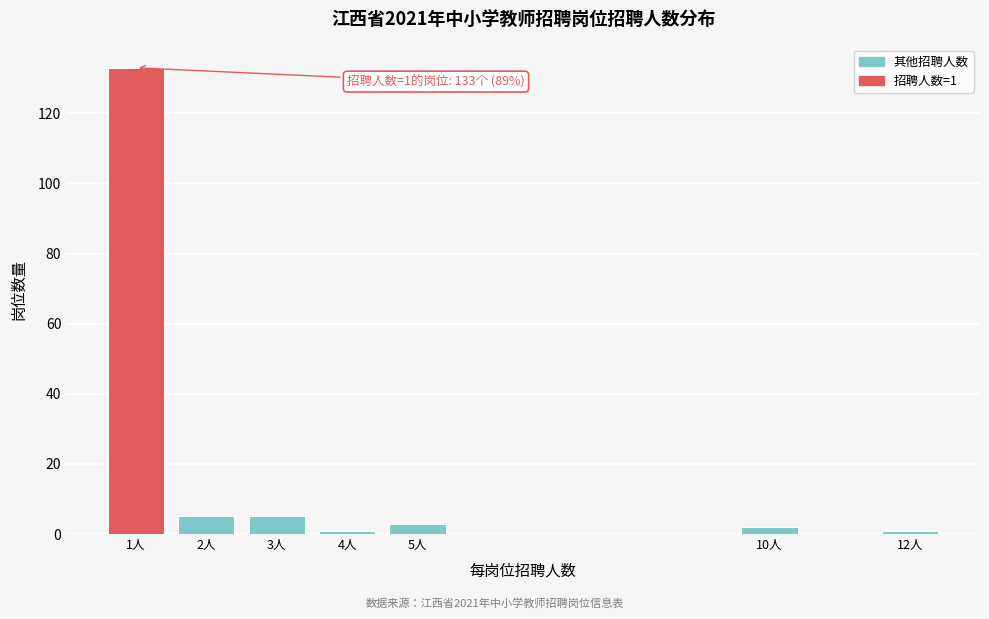

Reading left to right, list all the values displayed in this chart.

1人=133	2人=5	3人=5	4人=1	5人=3	10人=2	12人=1